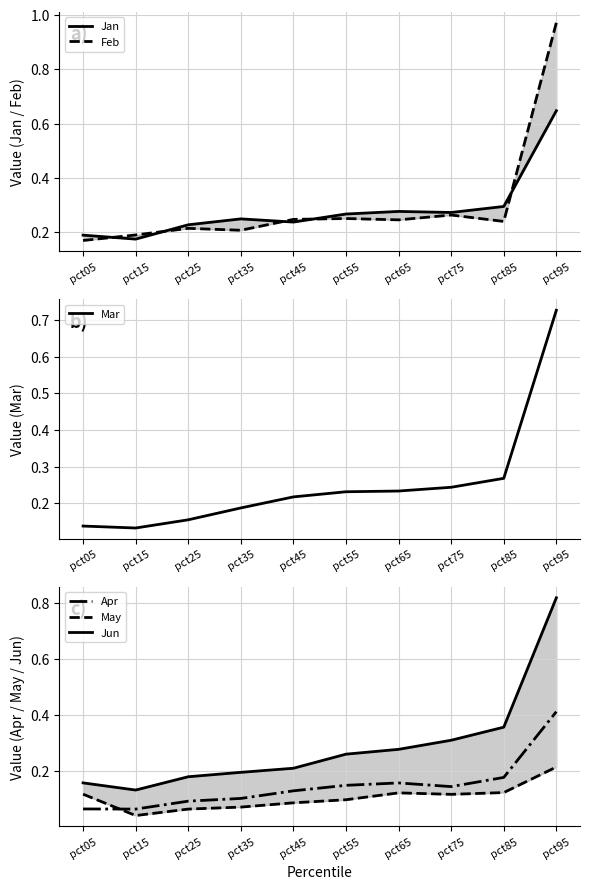

Which series has the largest total across all categories?

Feb